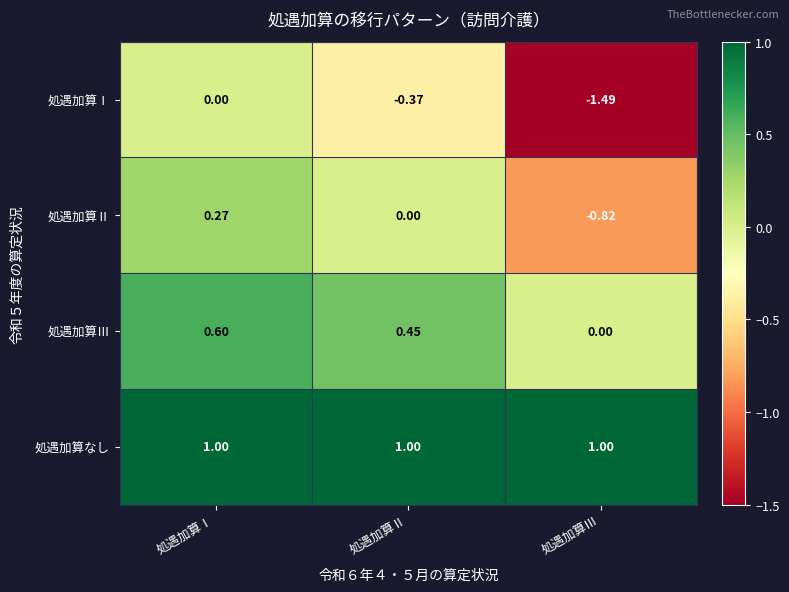

Between 処遇加算Ⅱ and 処遇加算Ⅲ, which series saw the biggest shift?

処遇加算Ⅰ